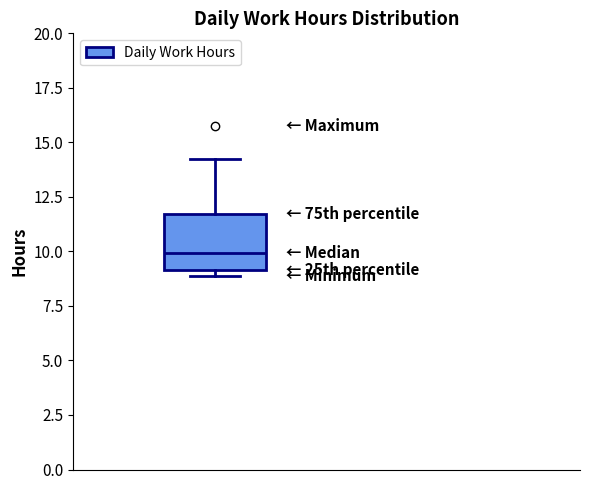

Read this box plot against the y-axis: the position of the median line, the range covered by the box, and the ends of both whiskers. The values are not printed on the chart, so give them approximately, as read against the axis.

median 10.0, box 9.0 to 11.5, whiskers 9.0 (just below the box's lower edge) to 14.0